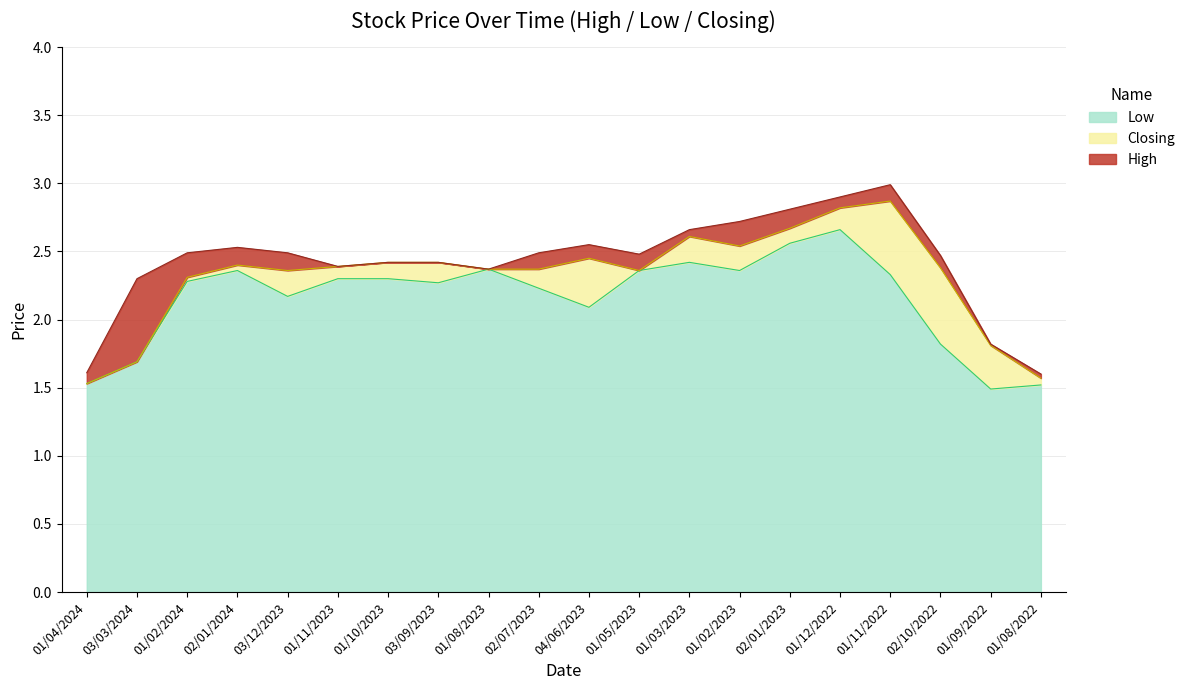

At which category is the sum across all series the highest?

01/12/2022